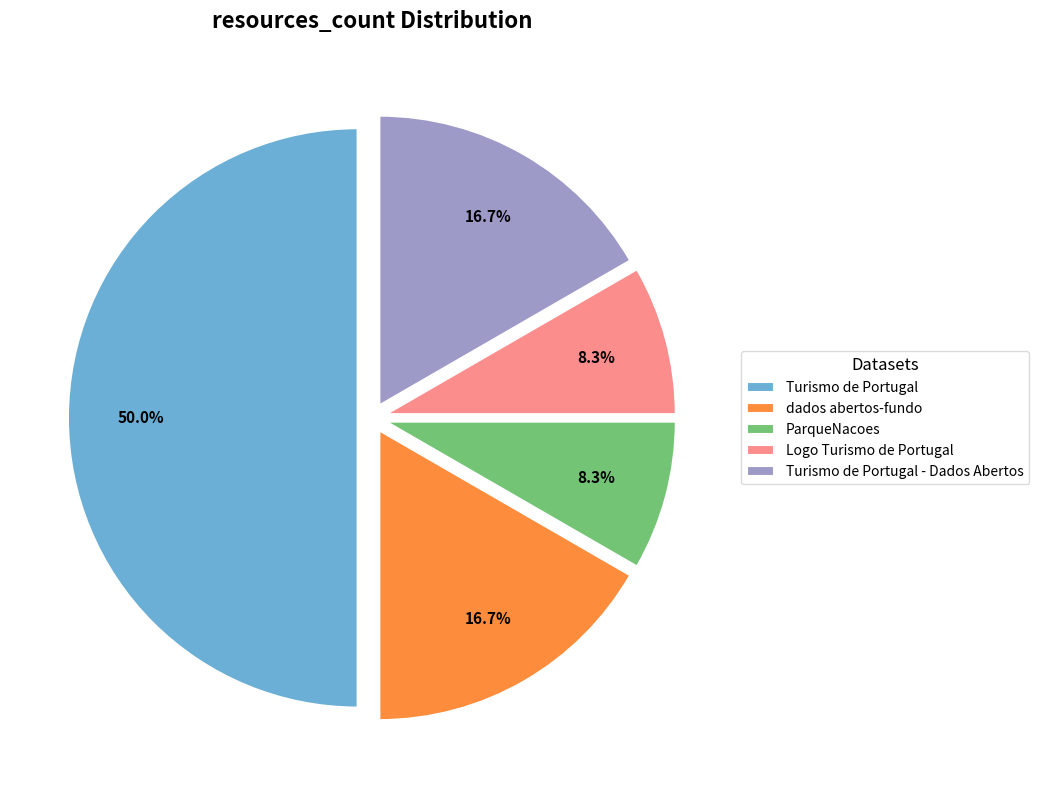

Does dados abertos-fundo represent more than half of the total?

No